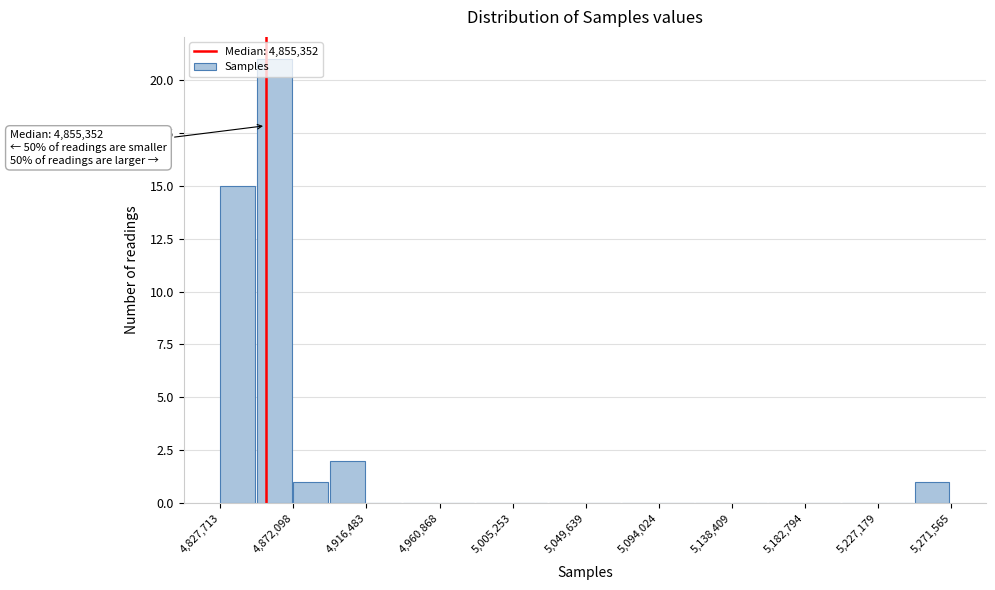

Over which range of the x-axis is the bar tallest?

4850000 to 4870000